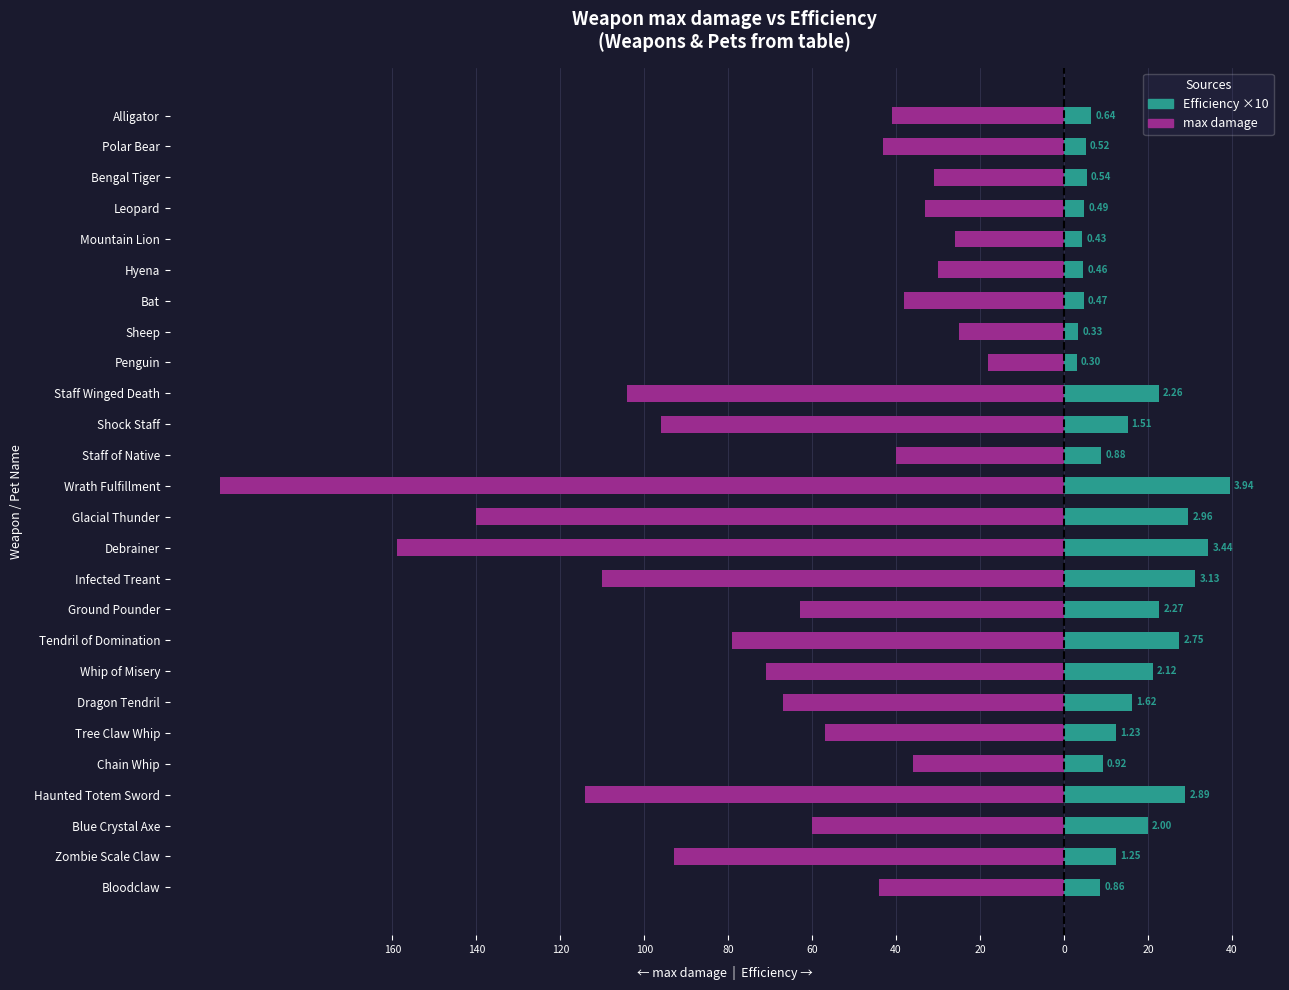

At how many categories does at least one series exceed -31?

26